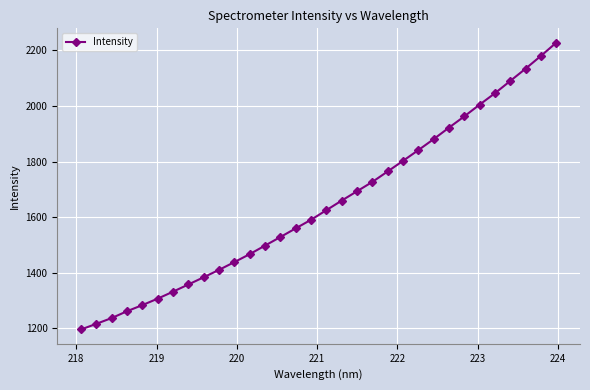

What is the value of the 31st point from the left?

2179.8